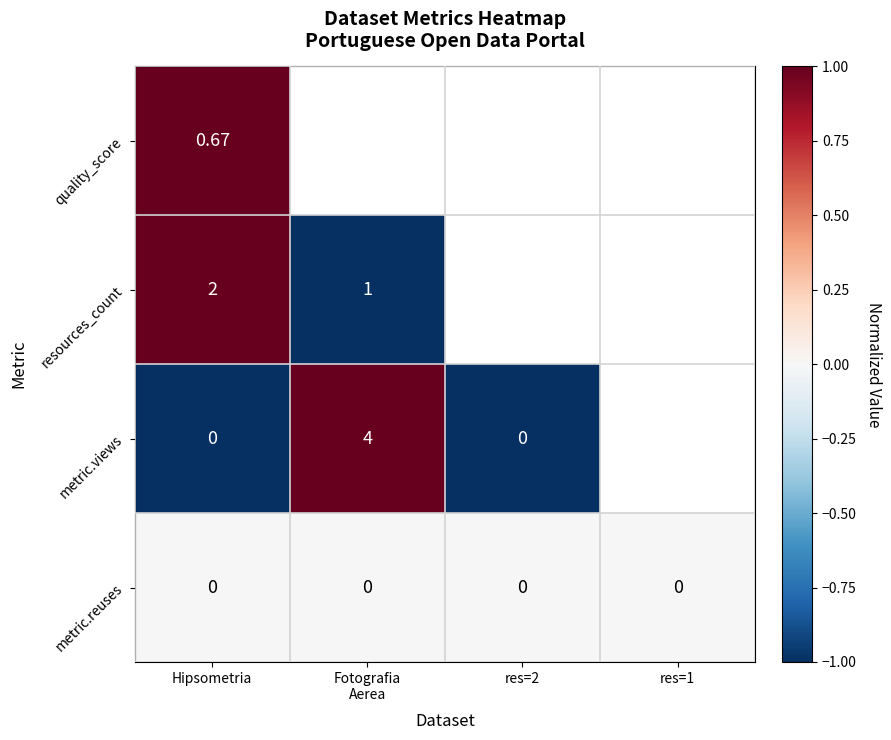

Is the value of resources_count at Hipsometria greater than the value of quality_score at Hipsometria?

Yes